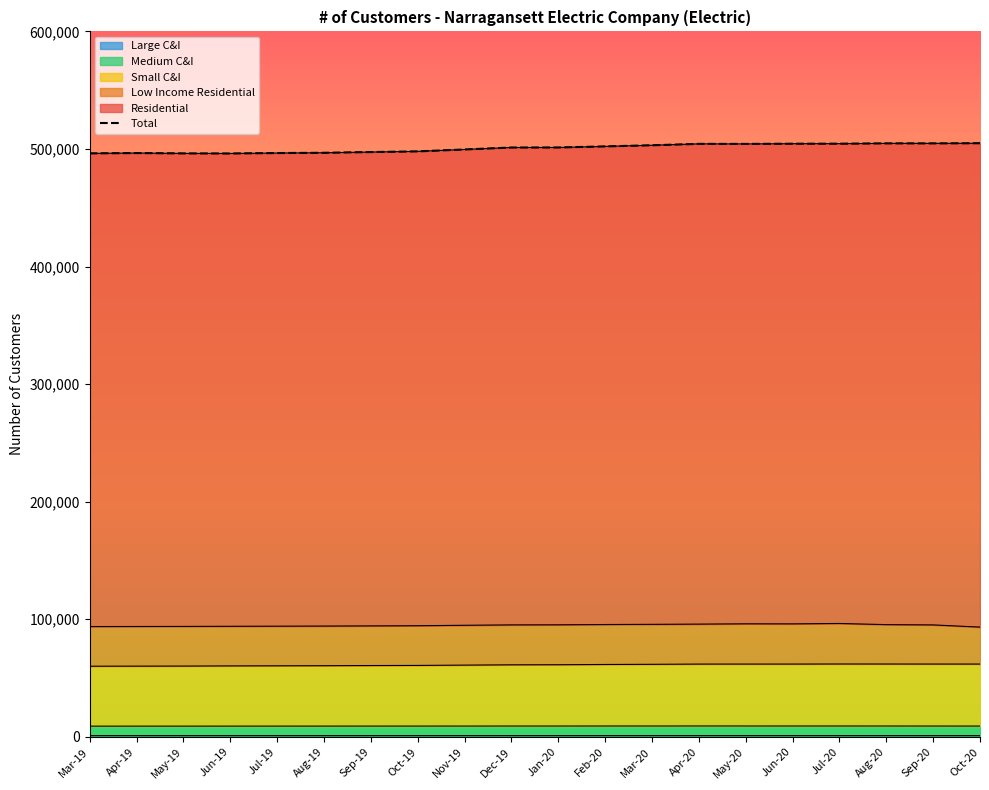

Reading left to right, what are all the values shown in this chart?

496255	496528	496230	496167	496535	496764	497373	497959	499574	501239	501271	502189	503153	504339	504296	504473	504505	504762	504753	504878